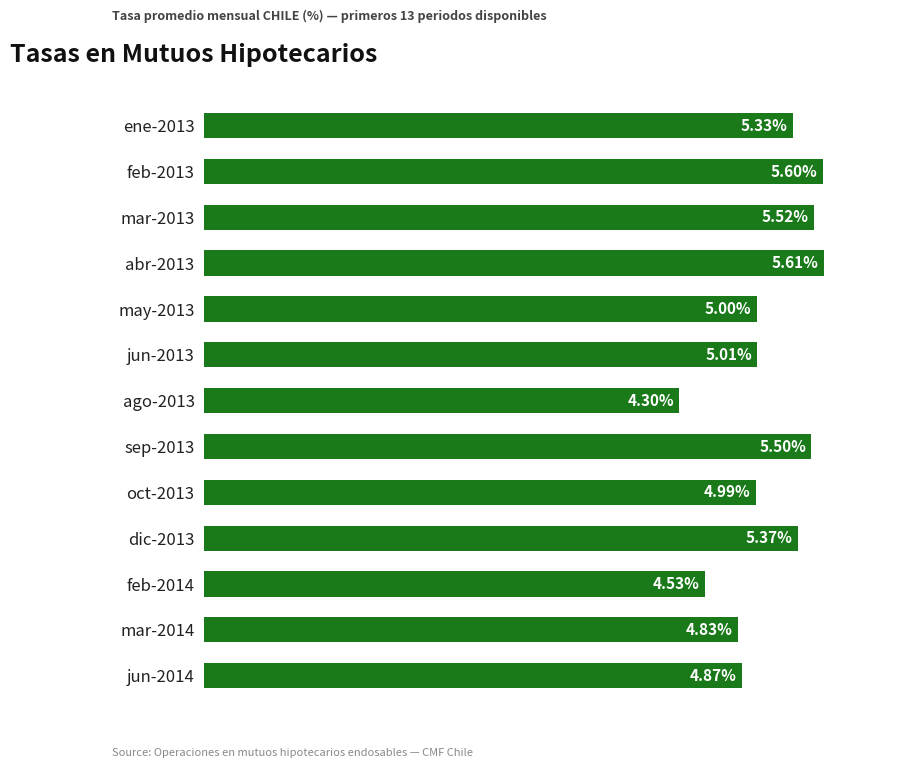

At which category does the chart reach its minimum across all series?

ago-2013